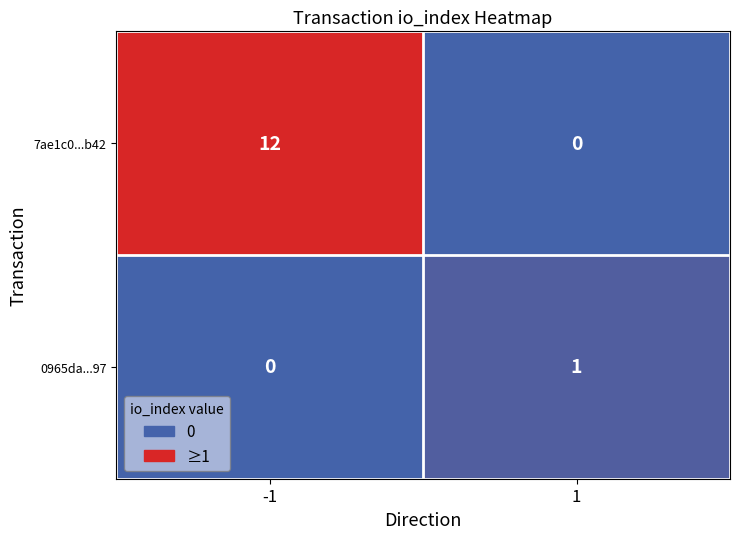

What is the total value across all series at 1?

1